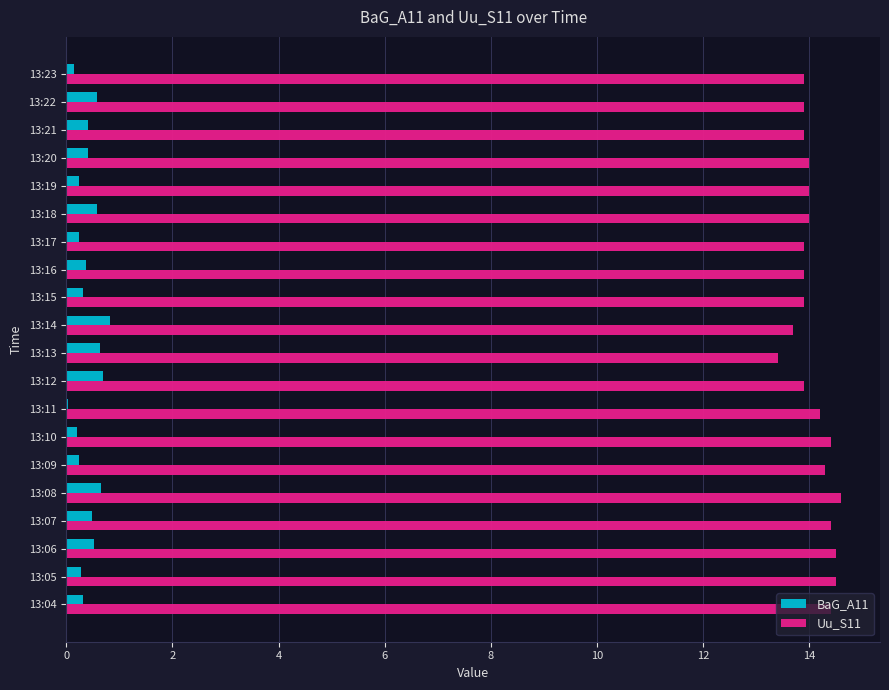

Which series has the largest range (max minus min)?

Uu_S11